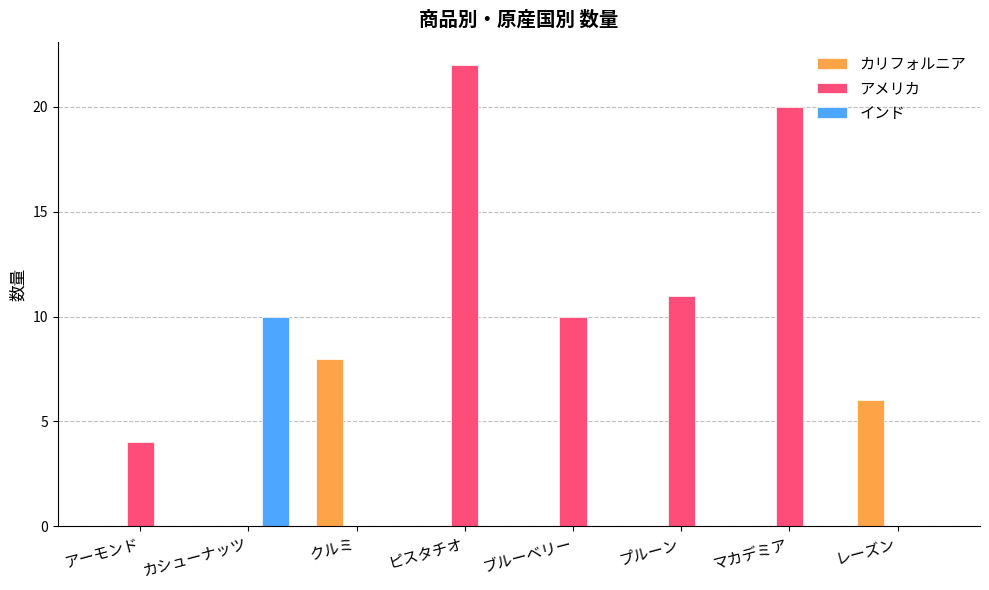

Which series has the largest total across all categories?

アメリカ